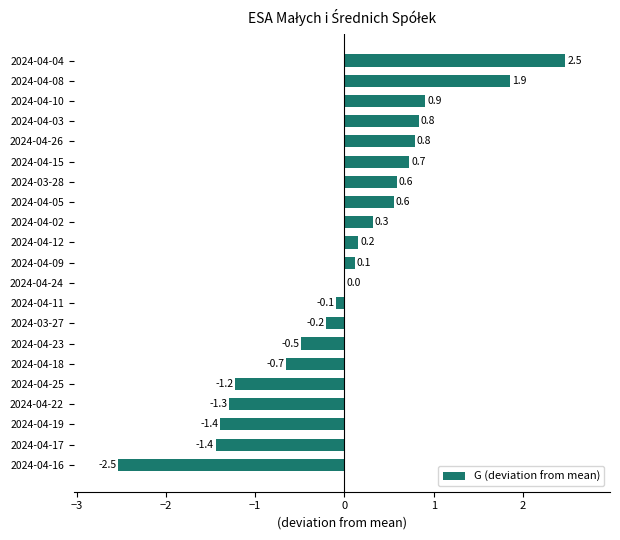

Which has a higher value, 2024-03-27 or 2024-04-12?

2024-04-12